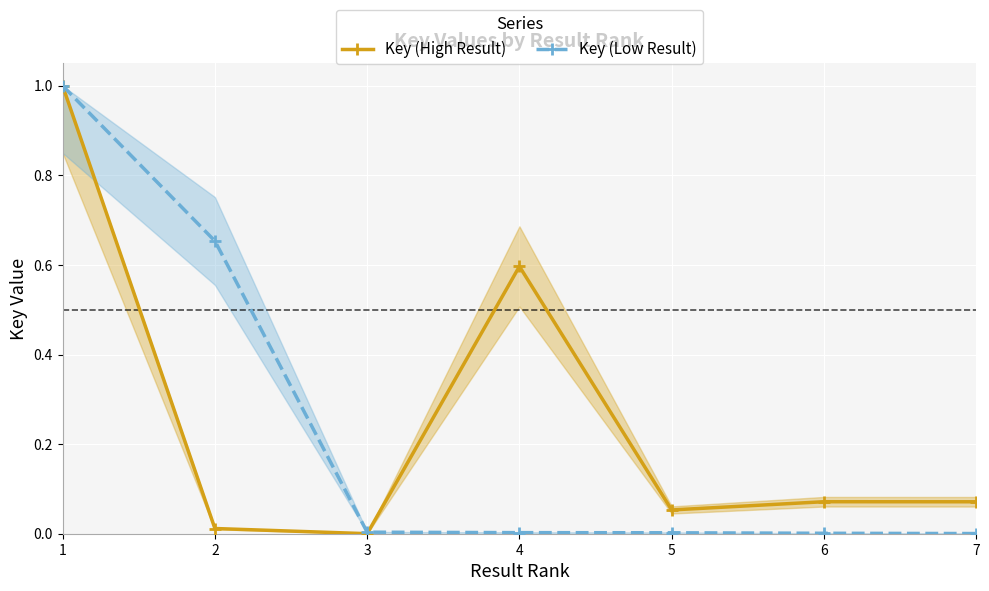

How many lines are shown in the chart?

2